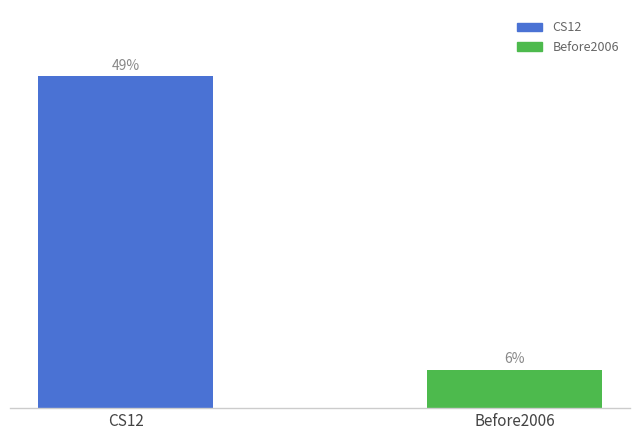

Which has a higher value, CS12 or Before2006?

CS12